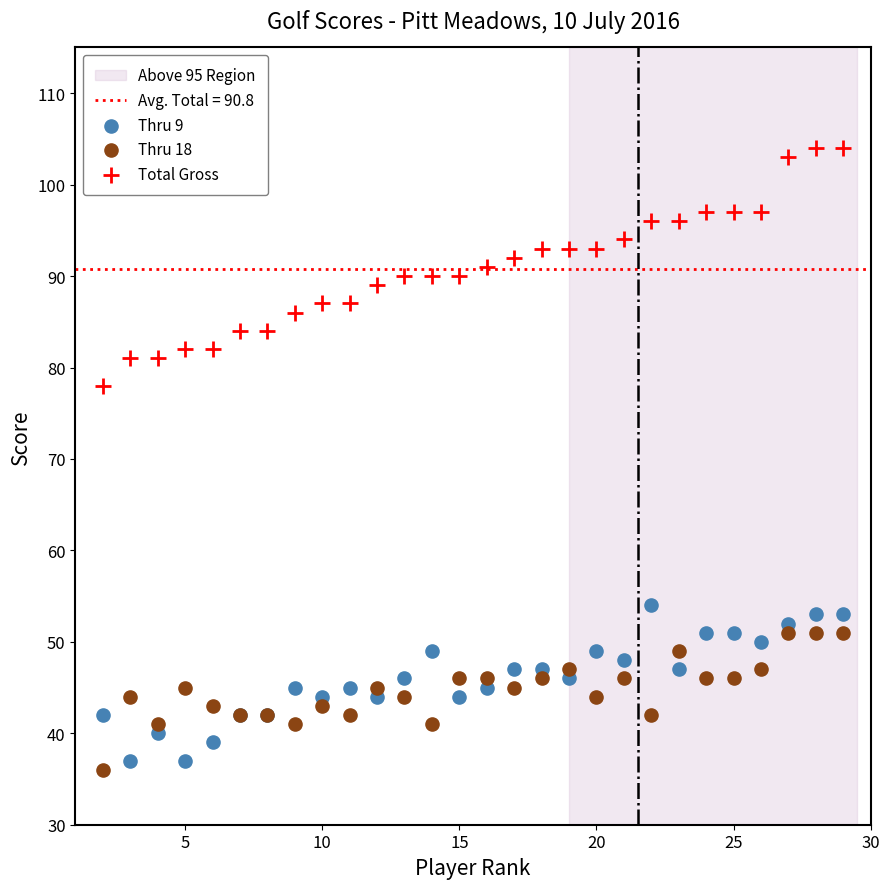

Which series reaches the minimum Y coordinate?

Thru 18